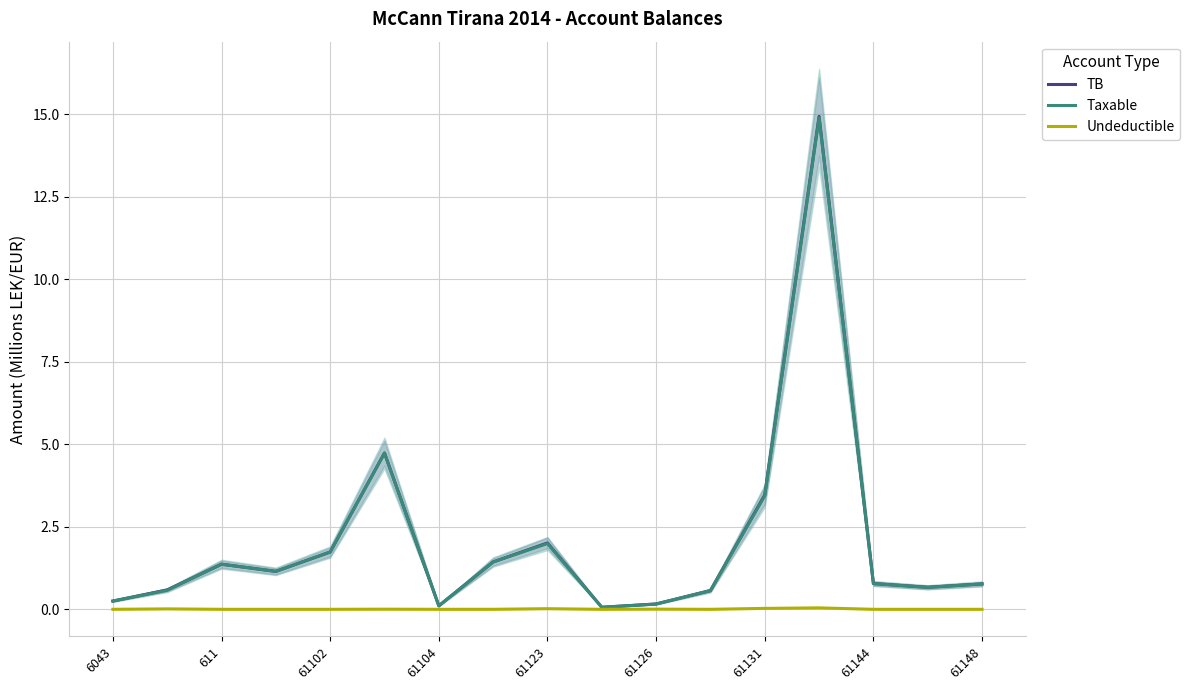

True or false: Taxable has a value of 2.1 at 611.

False